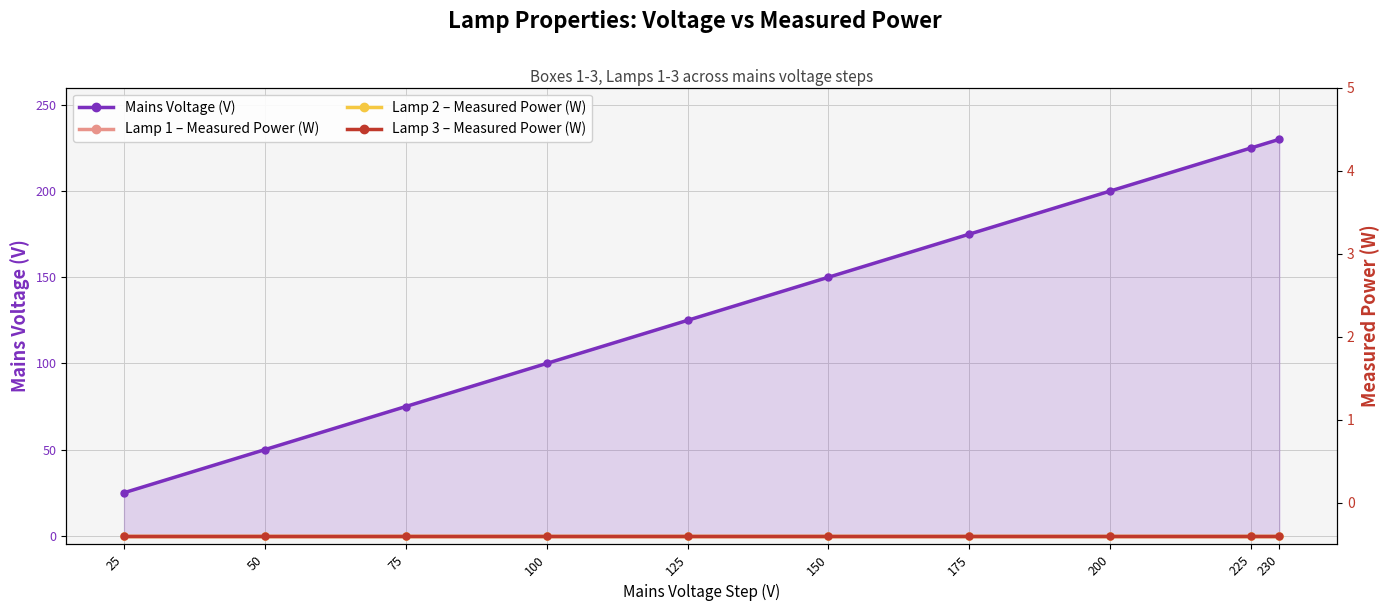

How many lines are shown in the chart?

4